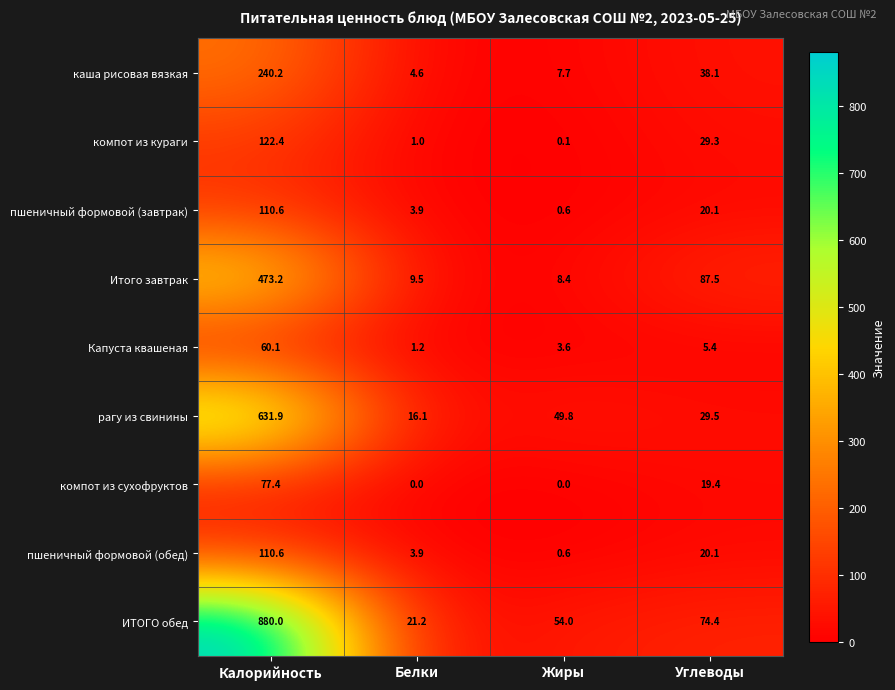

The value of компот из кураги at Белки is 1.8. True or false?

False